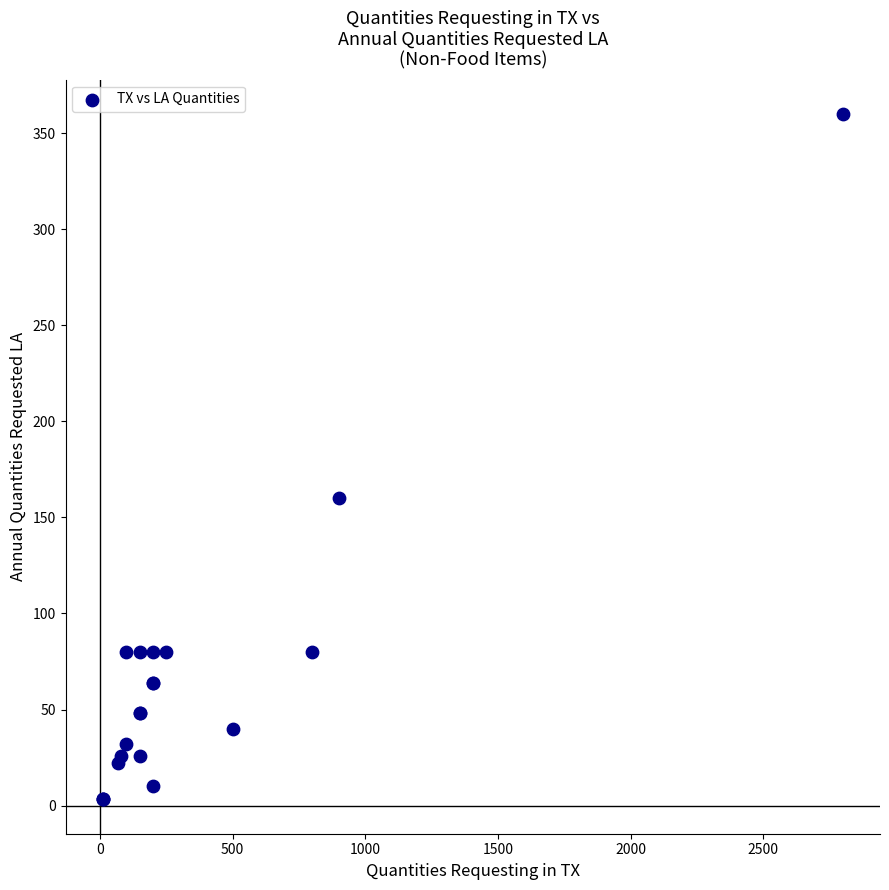

What Y value in the scatter plot is closest to 181?

160.0